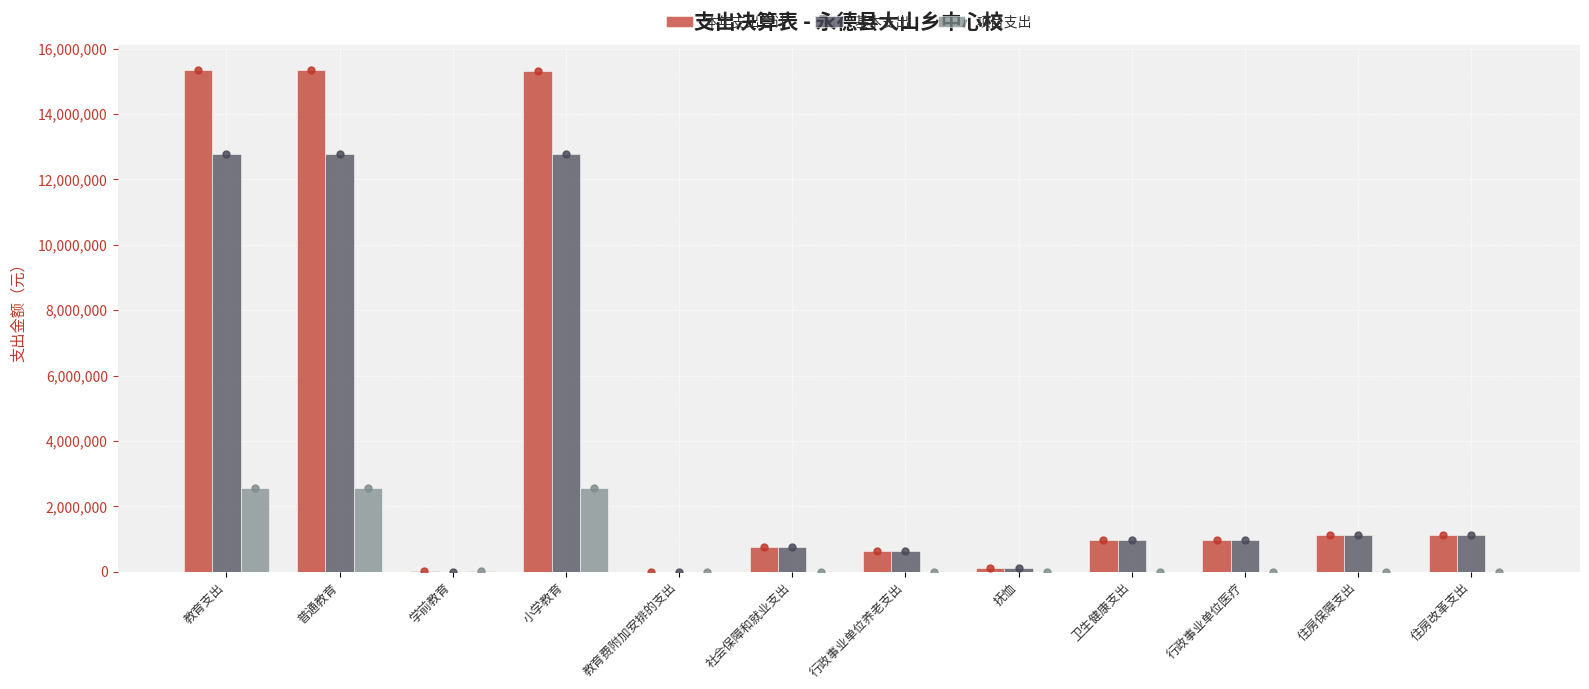

At how many categories does at least one series exceed 4042428?

3